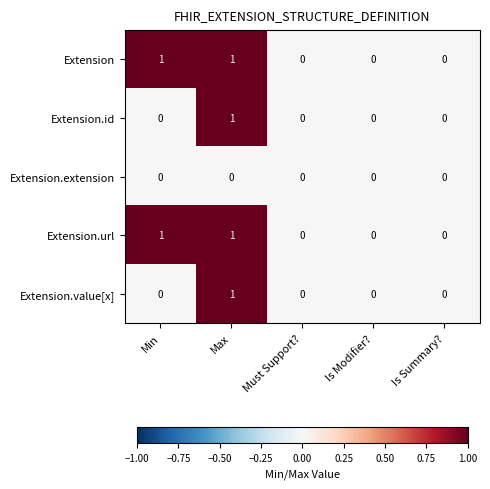

How many Extension values are between 0 and 1?

5